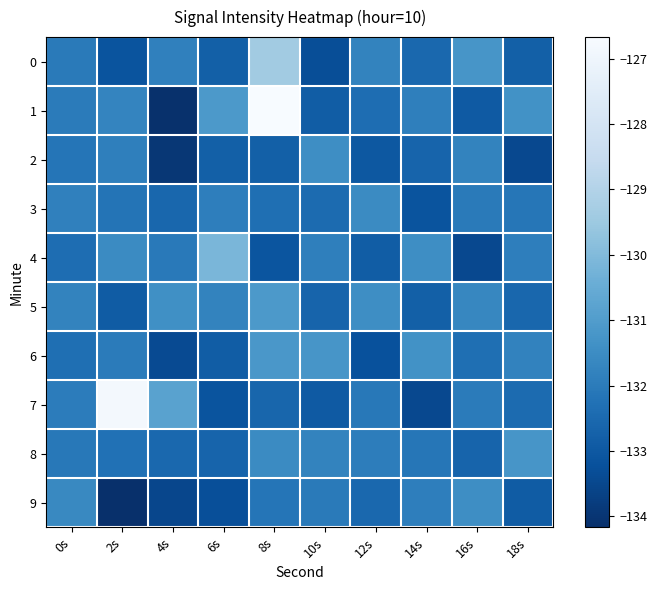

Which series has the largest total across all categories?

1